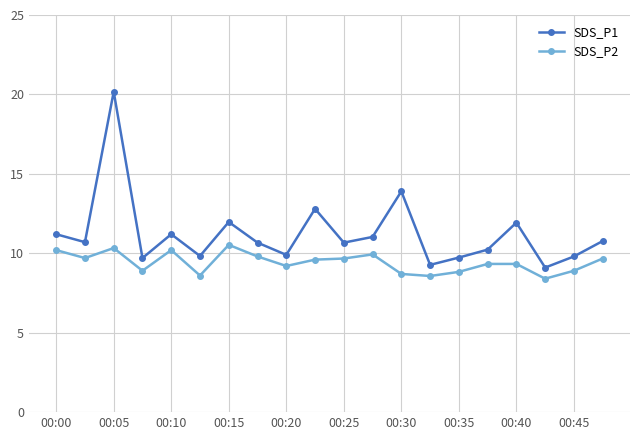

Rank the series by their maximum value, from highest to lowest.

SDS_P1, SDS_P2